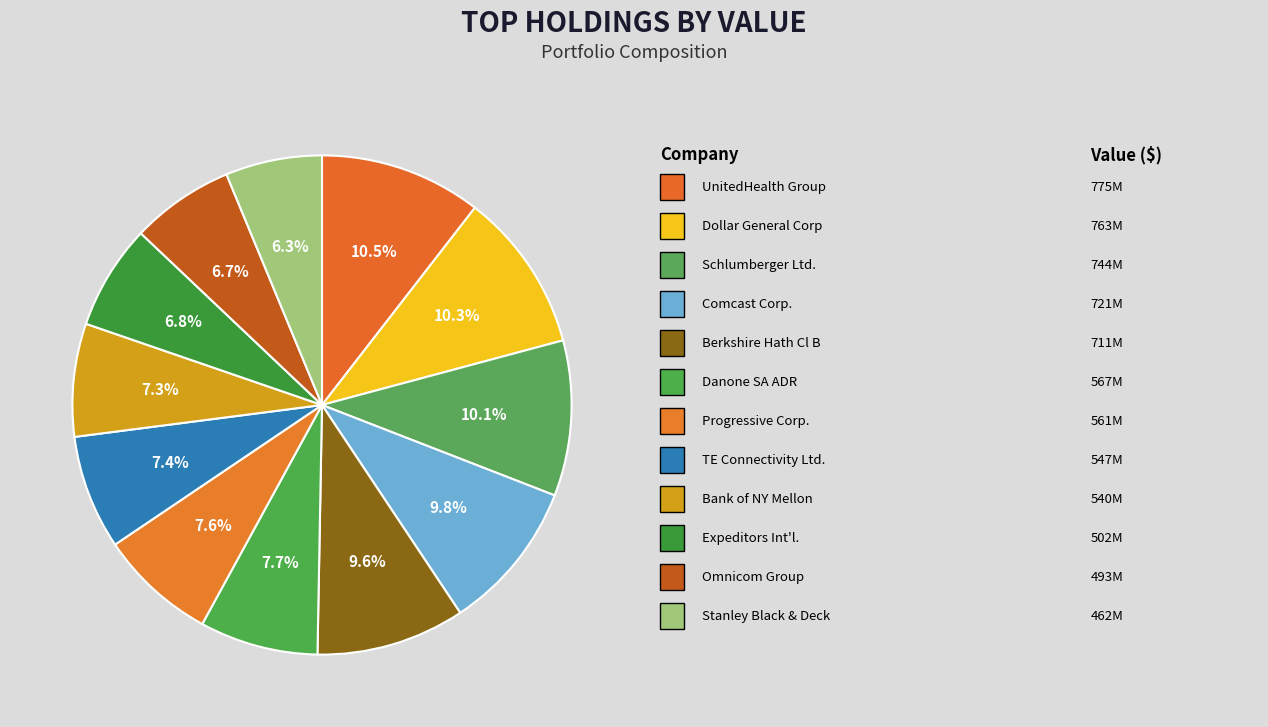

How many segments does this pie chart have?

12